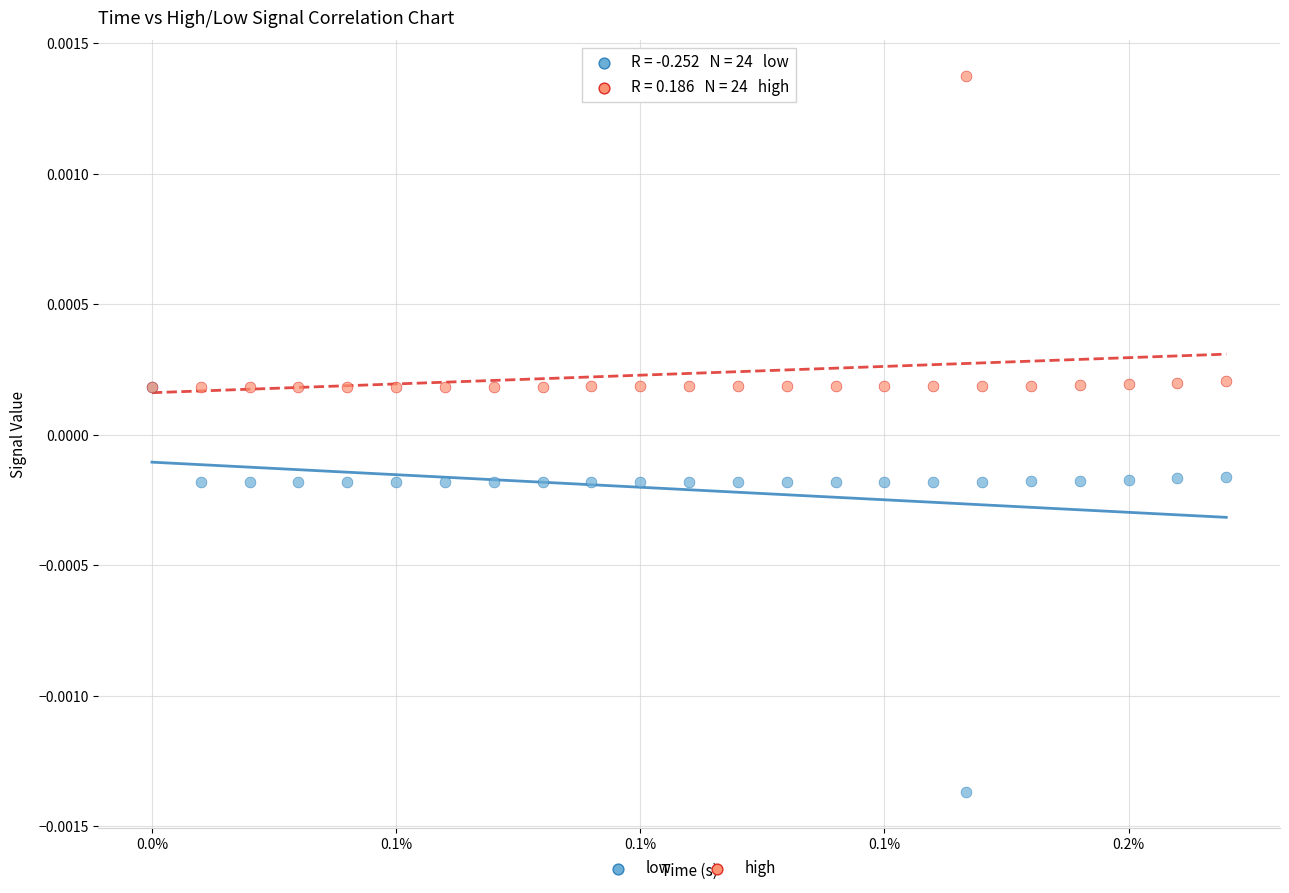

What are all the series names shown in the legend?

low, high